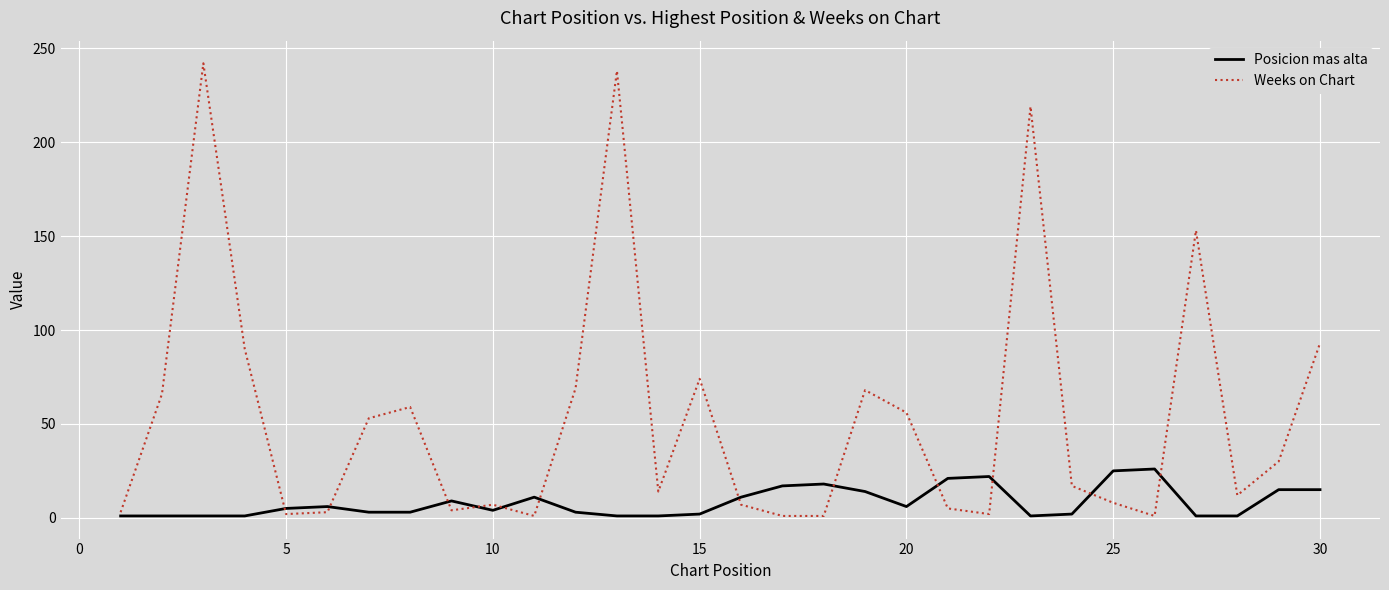

What is the difference between the second highest and second lowest values in the Weeks on Chart series?

237